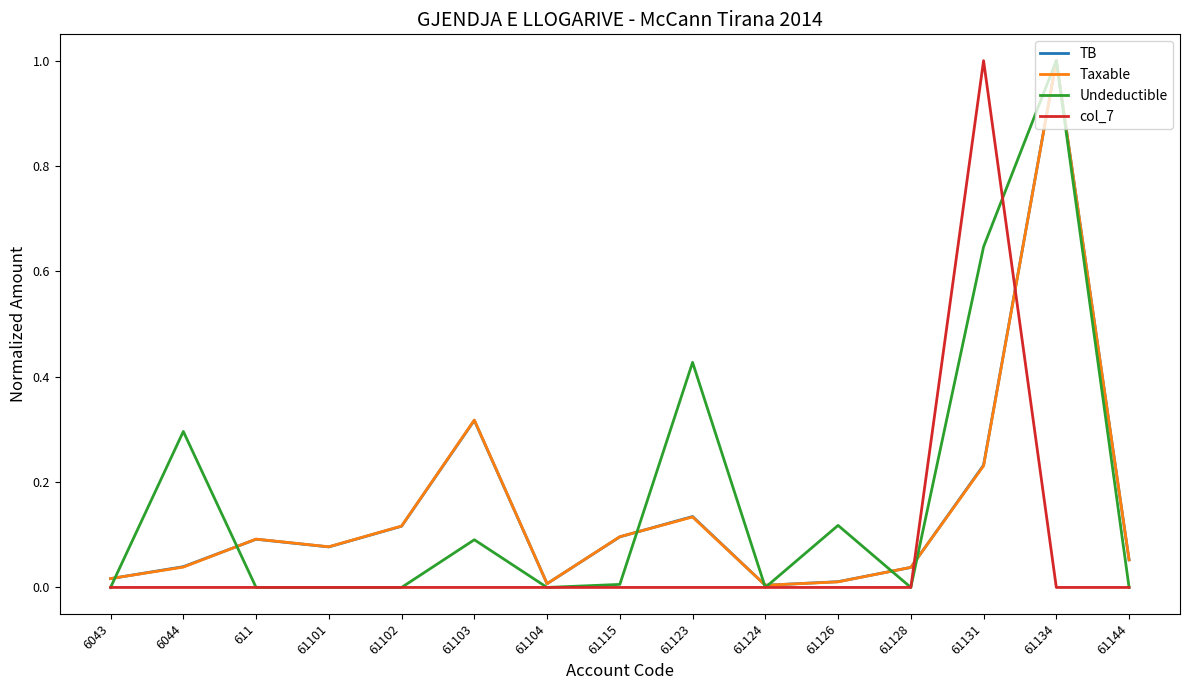

What position from the right is 61134?

2